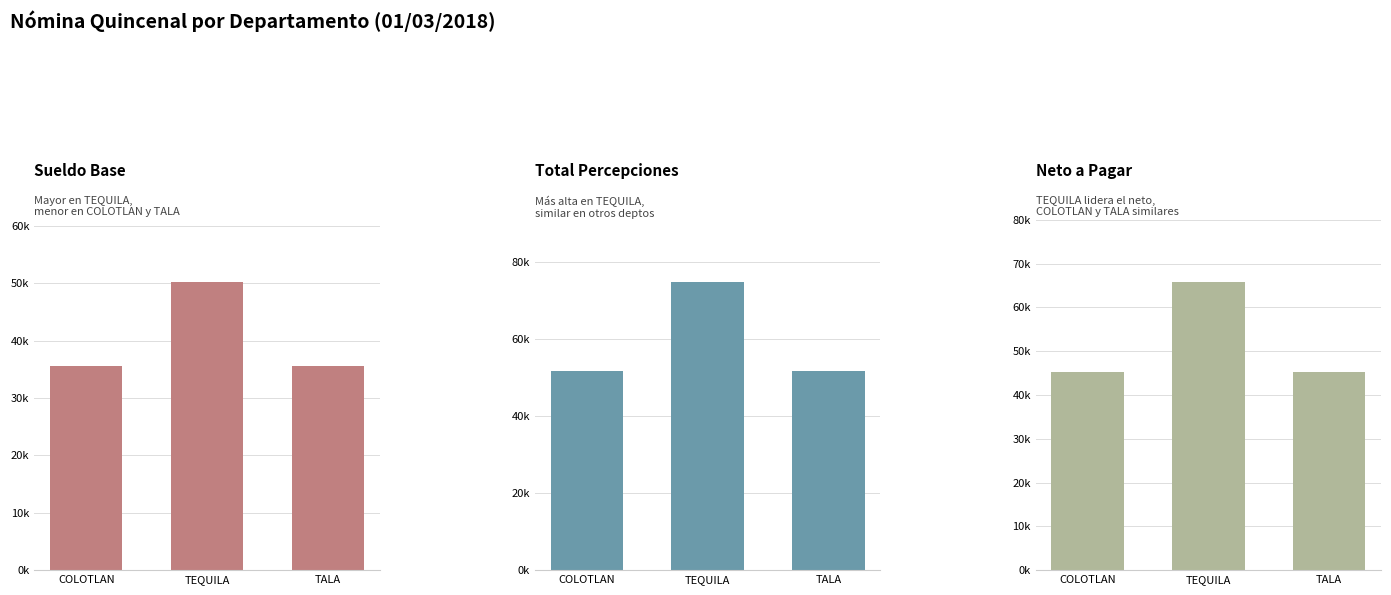

Does the chart contain stacked bars?

No